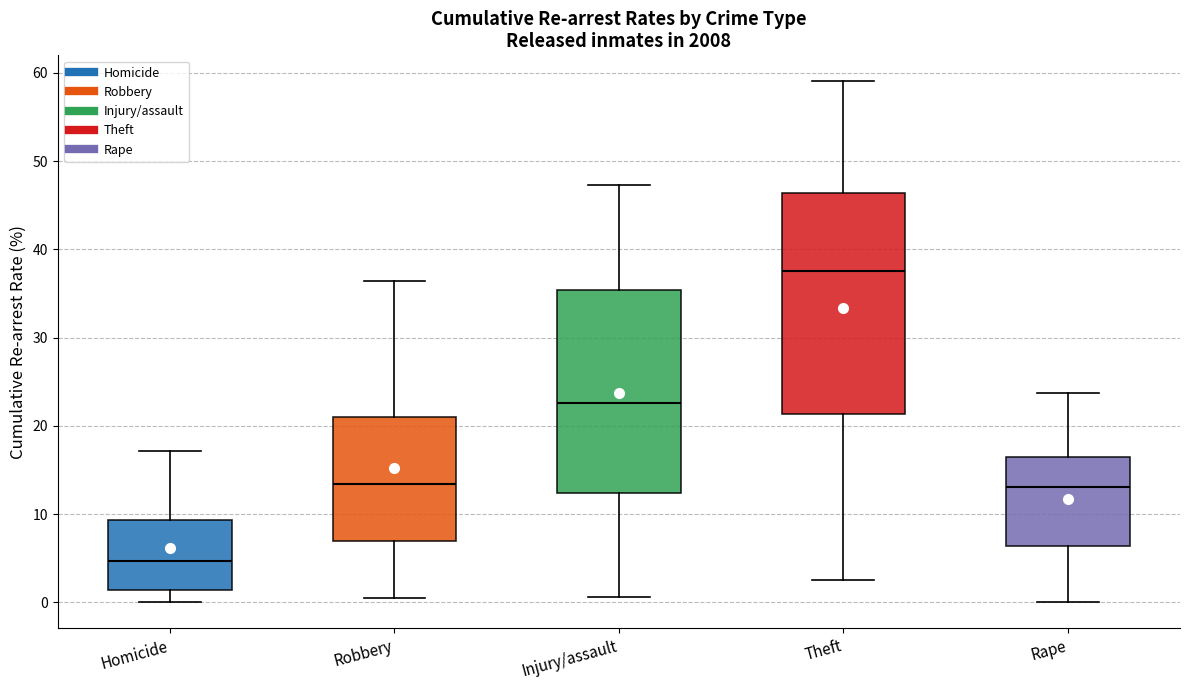

Reading left to right, read every box against the y-axis: the position of its median line, the range the box covers, and the ends of its whiskers. The values are not printed on the chart, so give them approximately, as read against the axis.

Homicide: median 5, box 1 to 9, whiskers 0 to 17
Robbery: median 13, box 7 to 21, whiskers 0 to 36
Injury/assault: median 23, box 12 to 35, whiskers 1 to 47
Theft: median 38, box 21 to 46, whiskers 3 to 59
Rape: median 13, box 6 to 16, whiskers 0 to 24